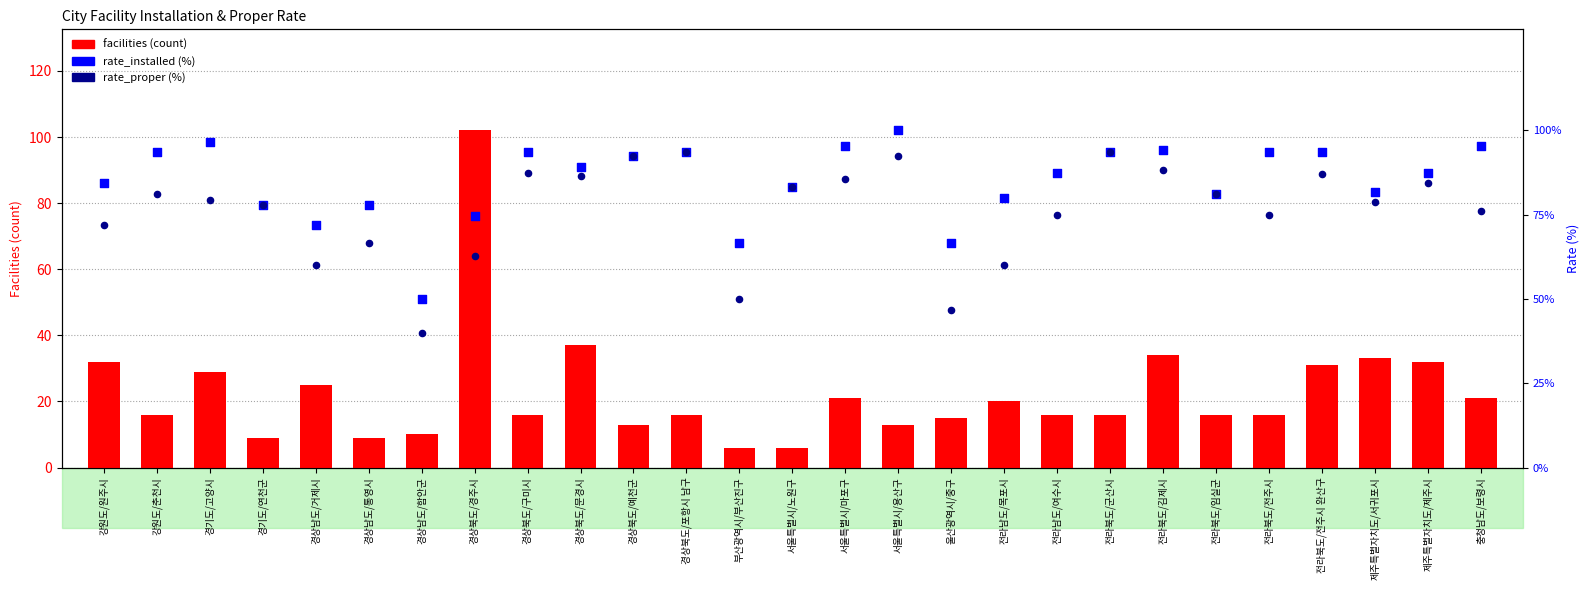

Which series reaches the maximum Y coordinate?

facilities (count)